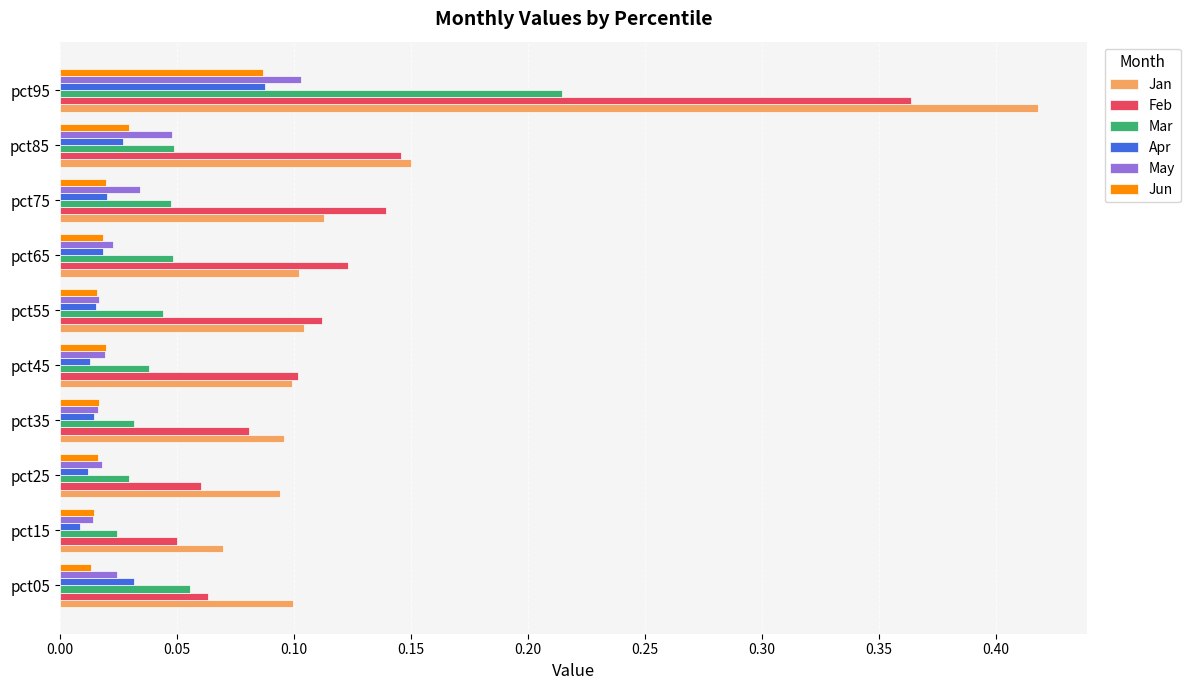

At how many categories does at least one series exceed 0?

10